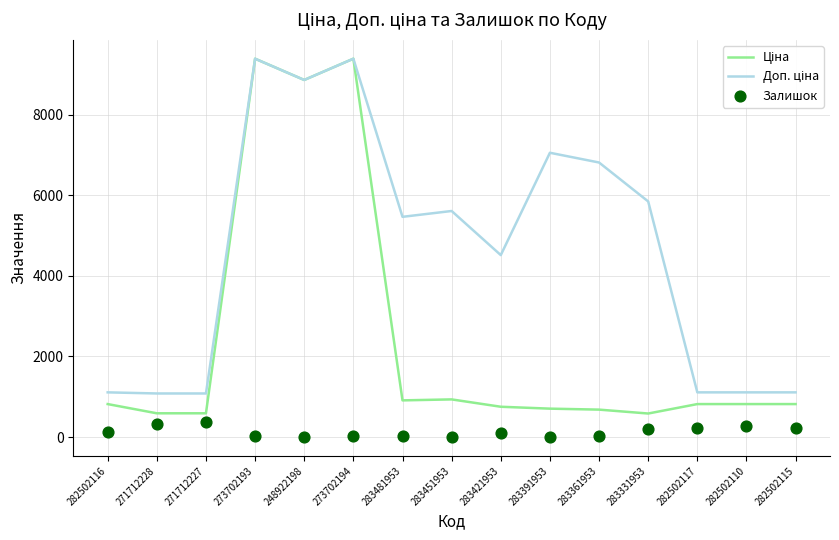

Which series has the largest total across all categories?

Доп. ціна